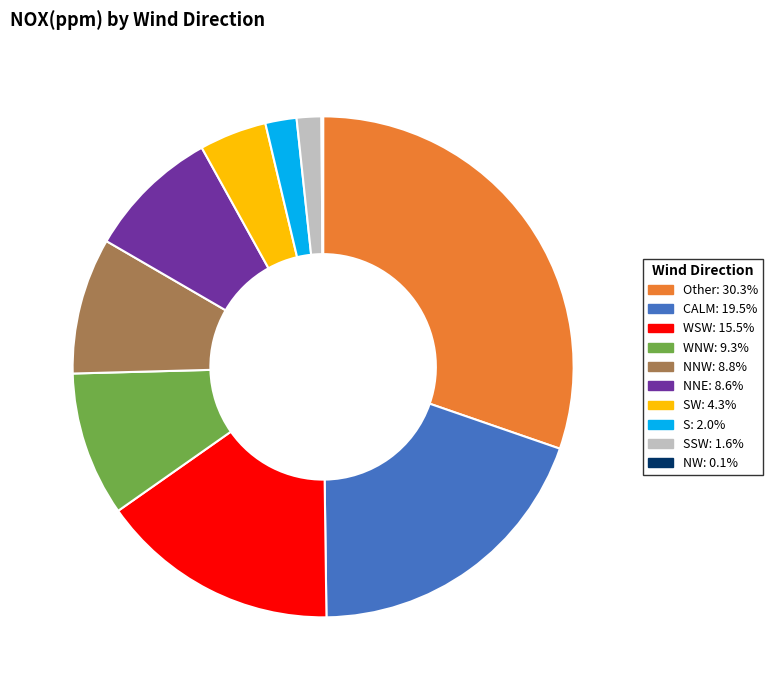

Is there any slice that represents more than half of the pie?

No